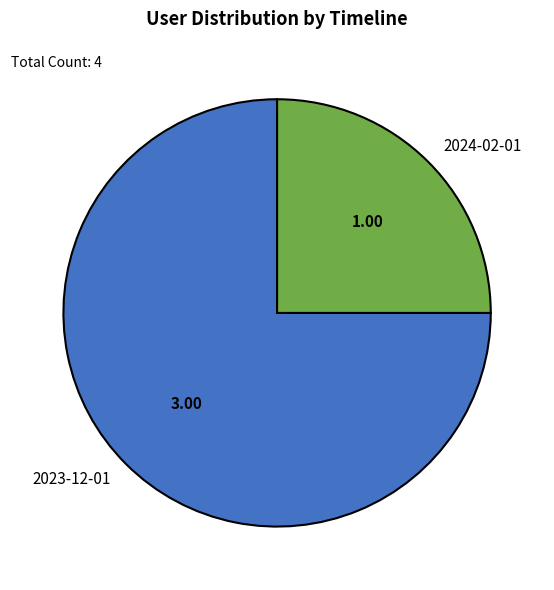

Which has a higher value, 2023-12-01 or 2024-02-01?

2023-12-01